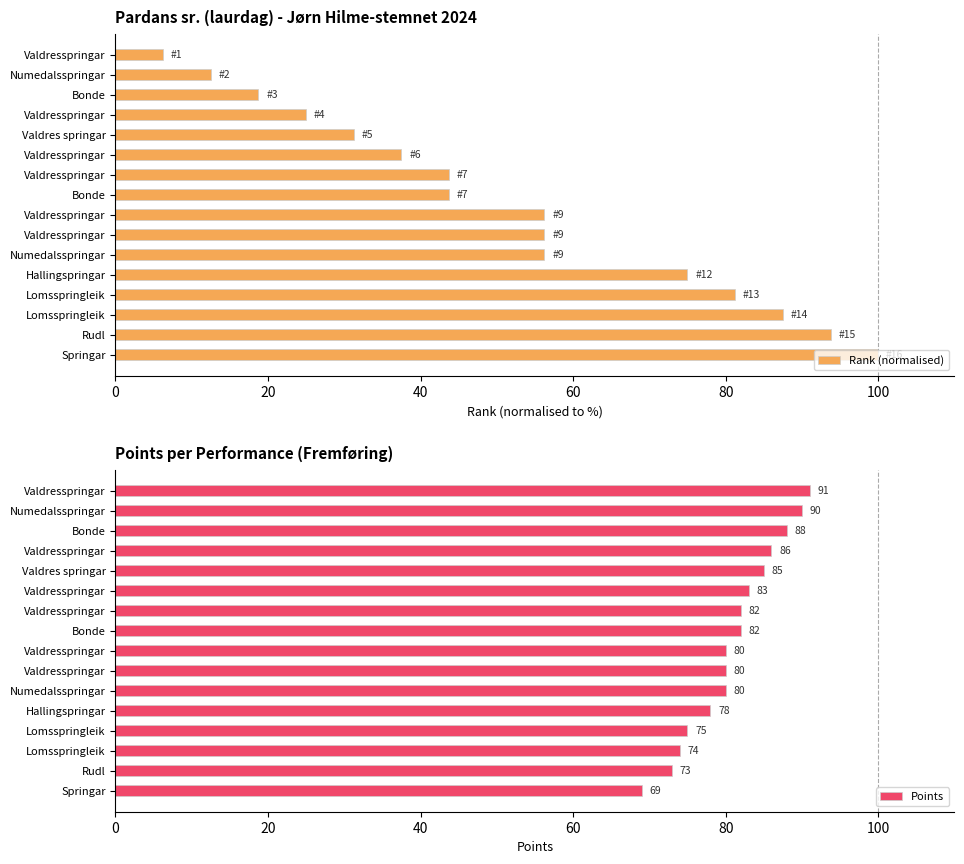

What is the lowest value of the Points series?

69